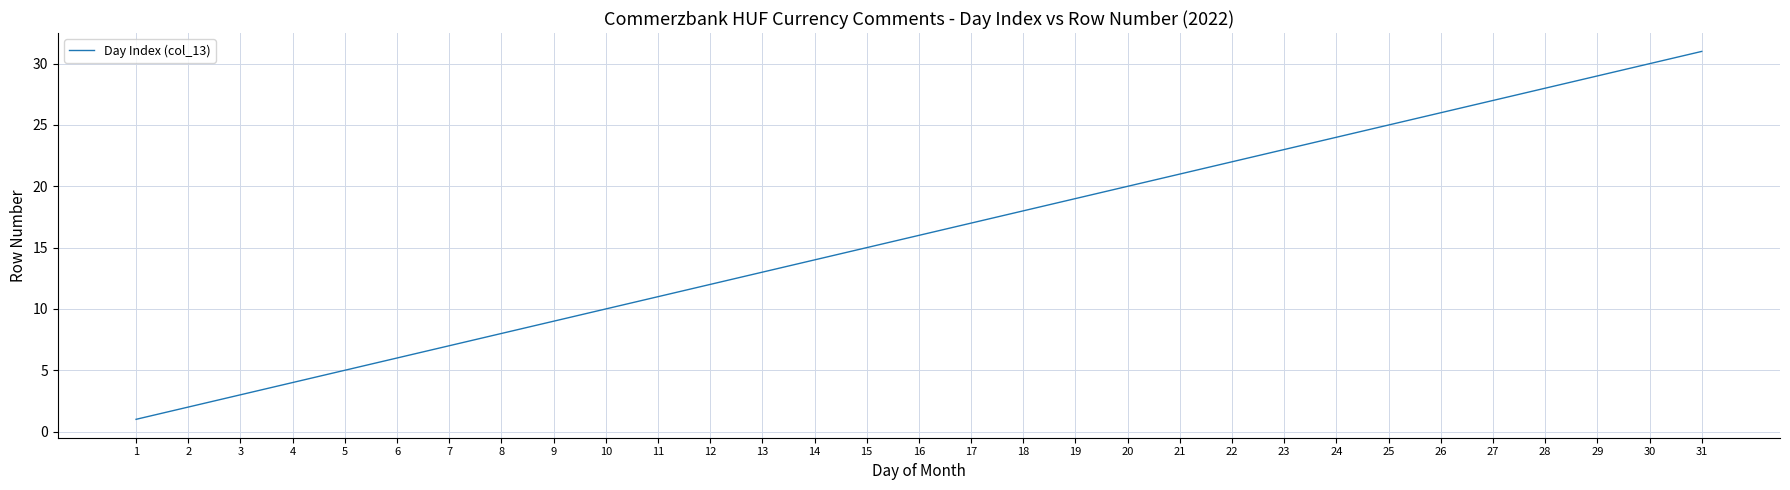

What is the change in value from 11 to 18?

+7